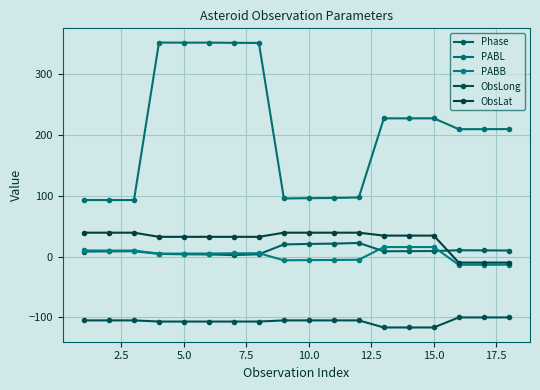

What is the difference between the second highest and second lowest values in the ObsLat series?

49.1